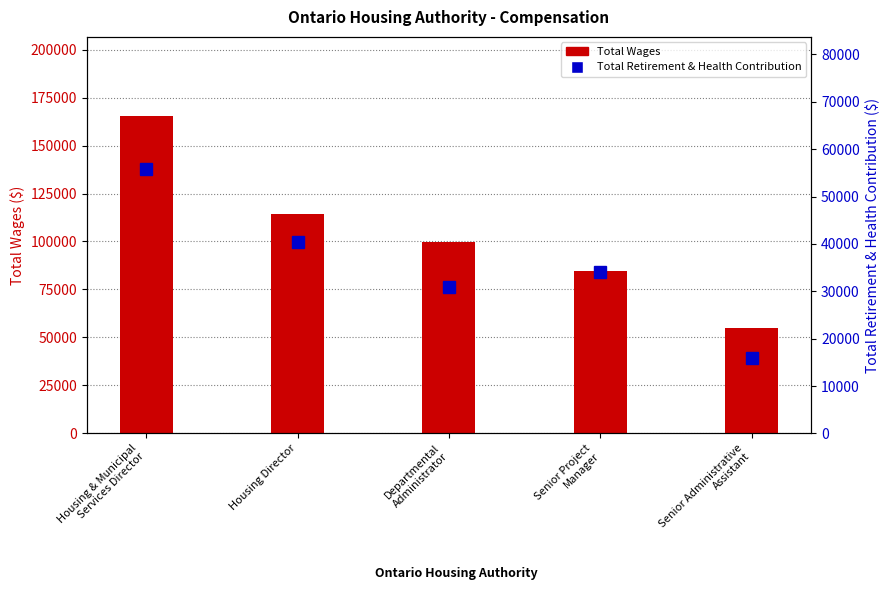

Which has a higher value, Housing Director or Senior Administrative
Assistant?

Housing Director